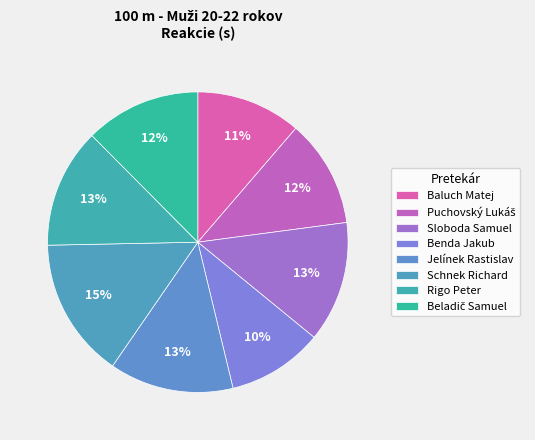

To the nearest percent, what portion does Rigo Peter represent?

13%